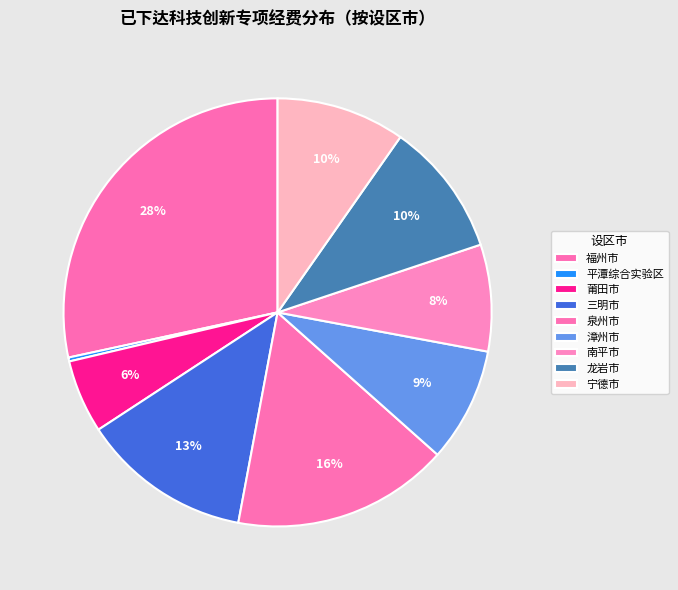

To the nearest percent, what is the combined percentage of 莆田市 and 南平市?

14%